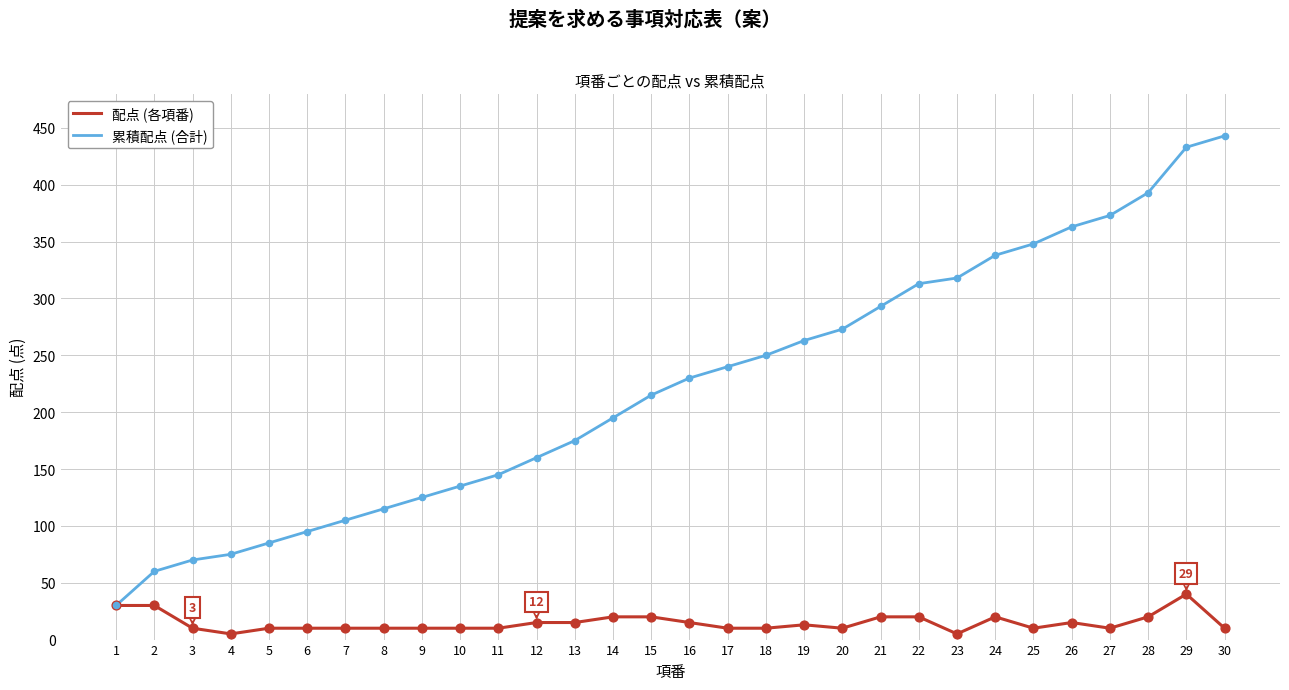

Is the value of 累積配点 (合計) at 9 greater than the value of 配点 (各項番) at 5?

Yes